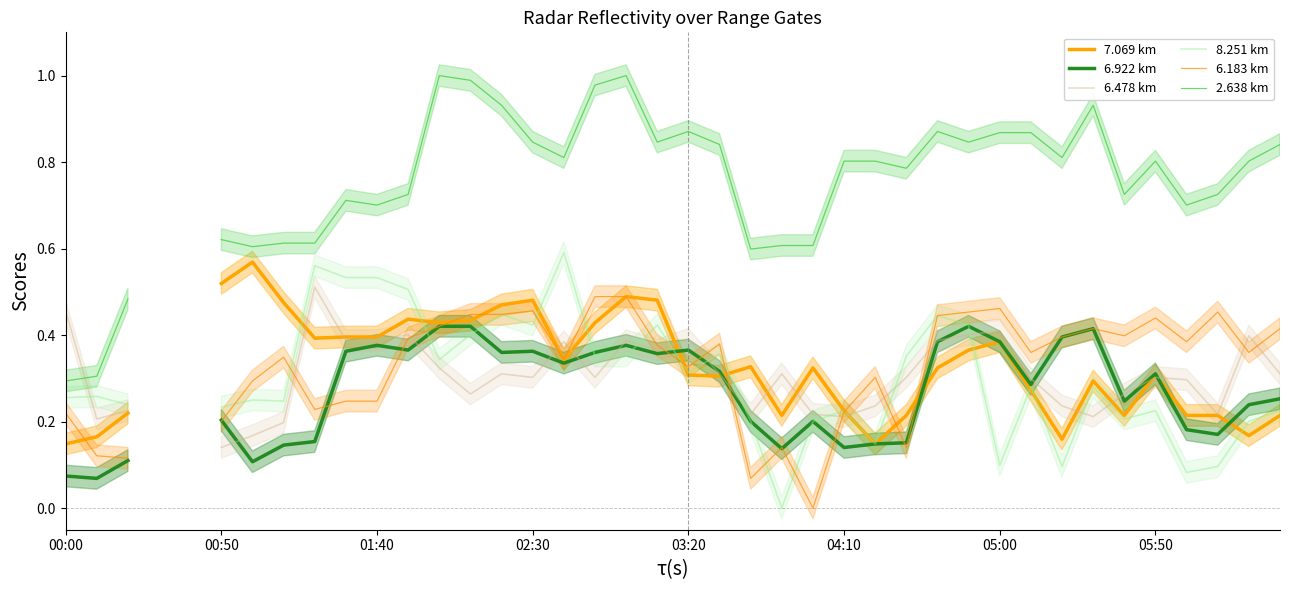

The value of 8.251 km at 00:50 is 0.2. True or false?

True